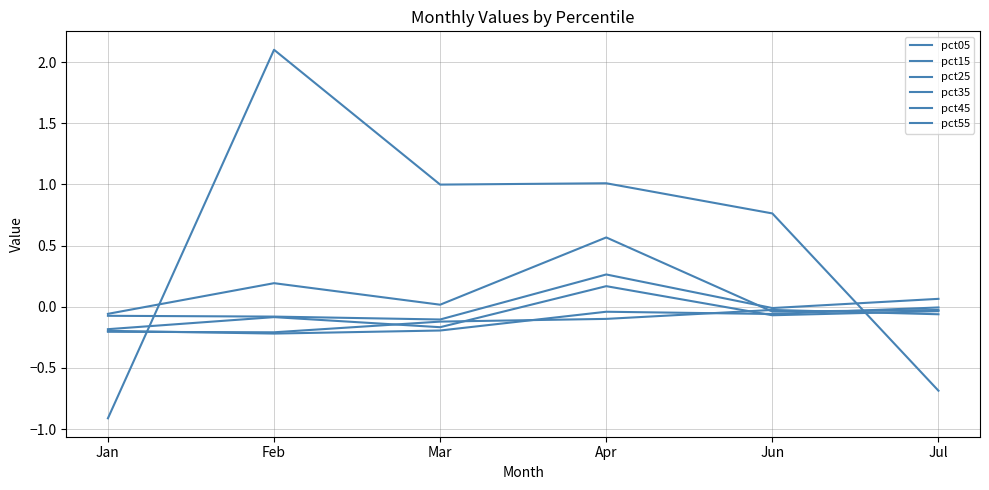

The value of pct05 at Jan is -0.9. True or false?

True